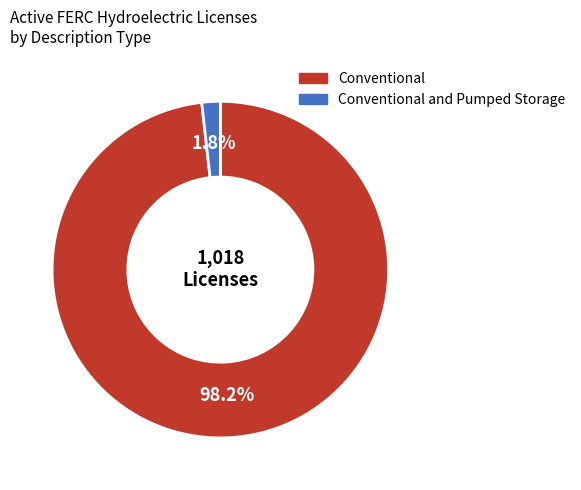

How many slices are in this pie chart?

2